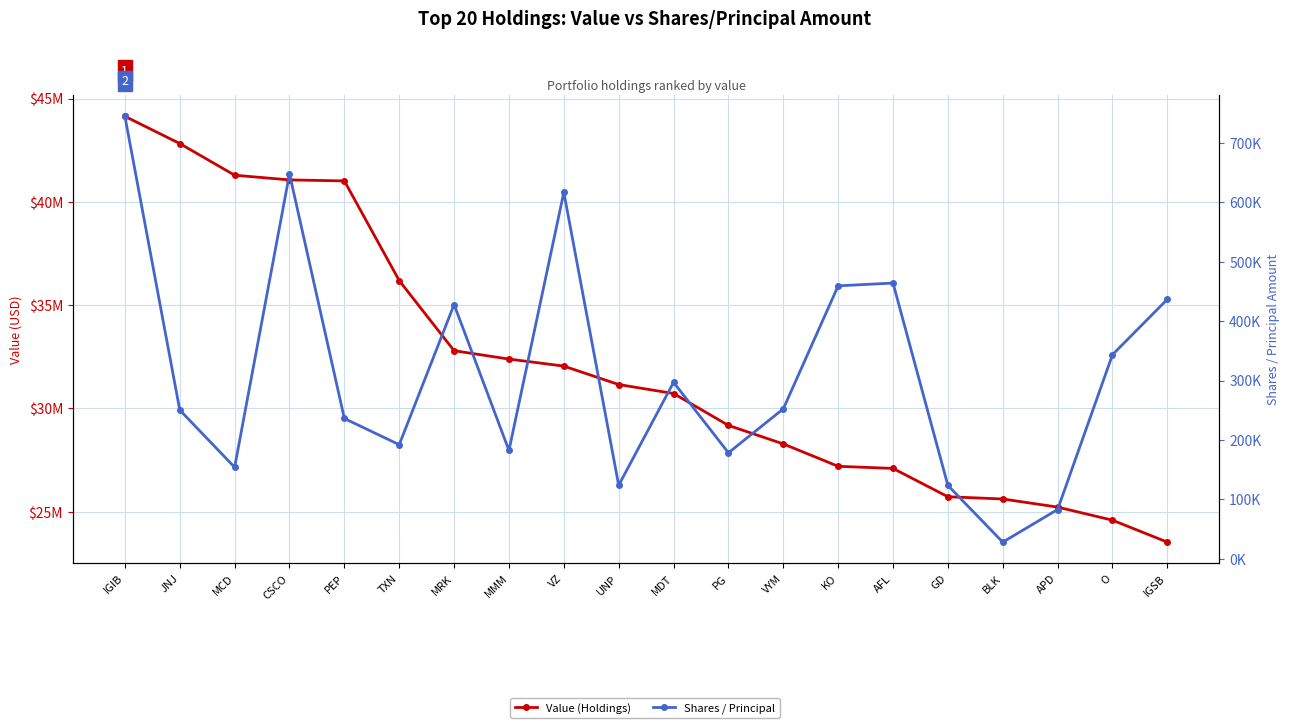

Between MCD and IGSB, which series saw the biggest shift?

Value (Holdings)